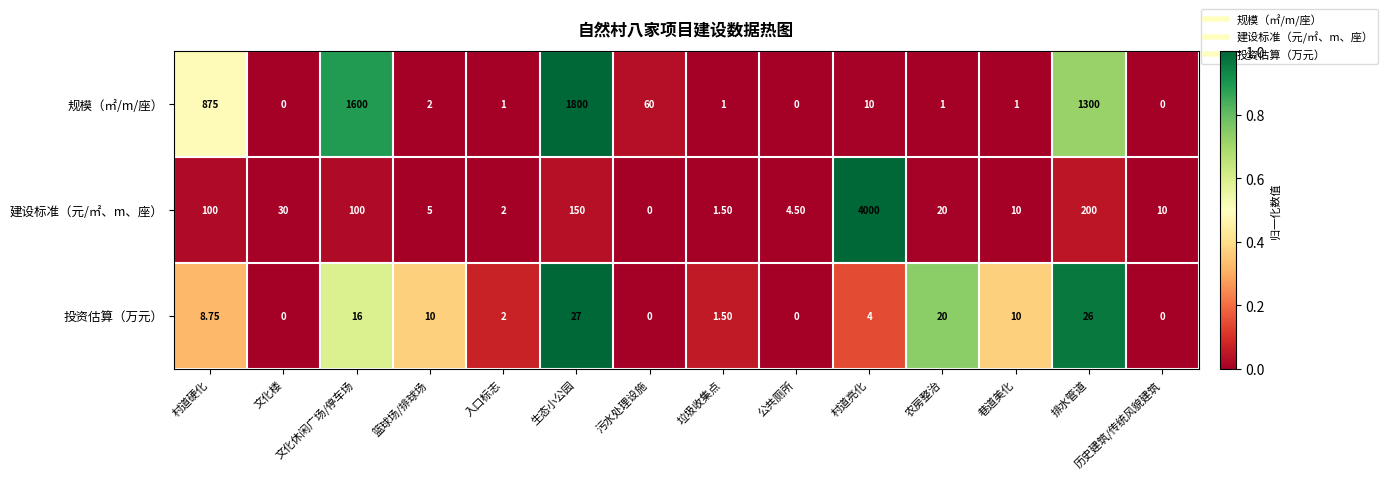

At how many categories does at least one series exceed 0?

14